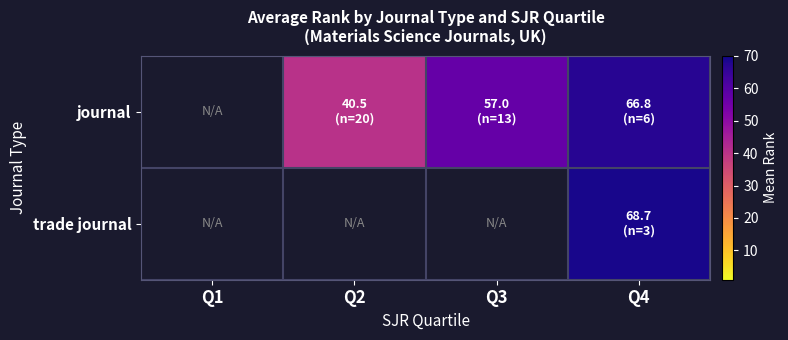

How many values in trade journal are above zero?

1